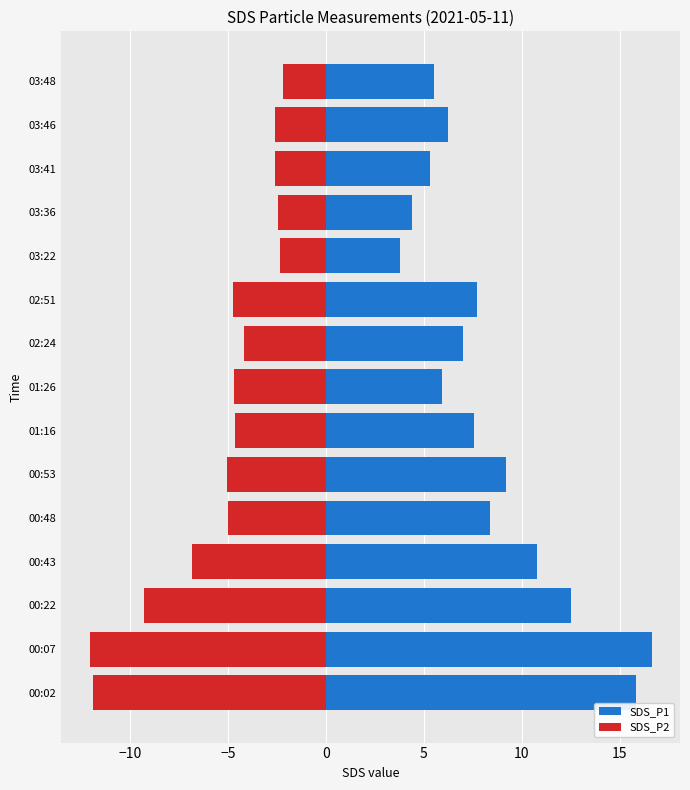

The value of SDS_P1 at 01:26 is 8.2. True or false?

False